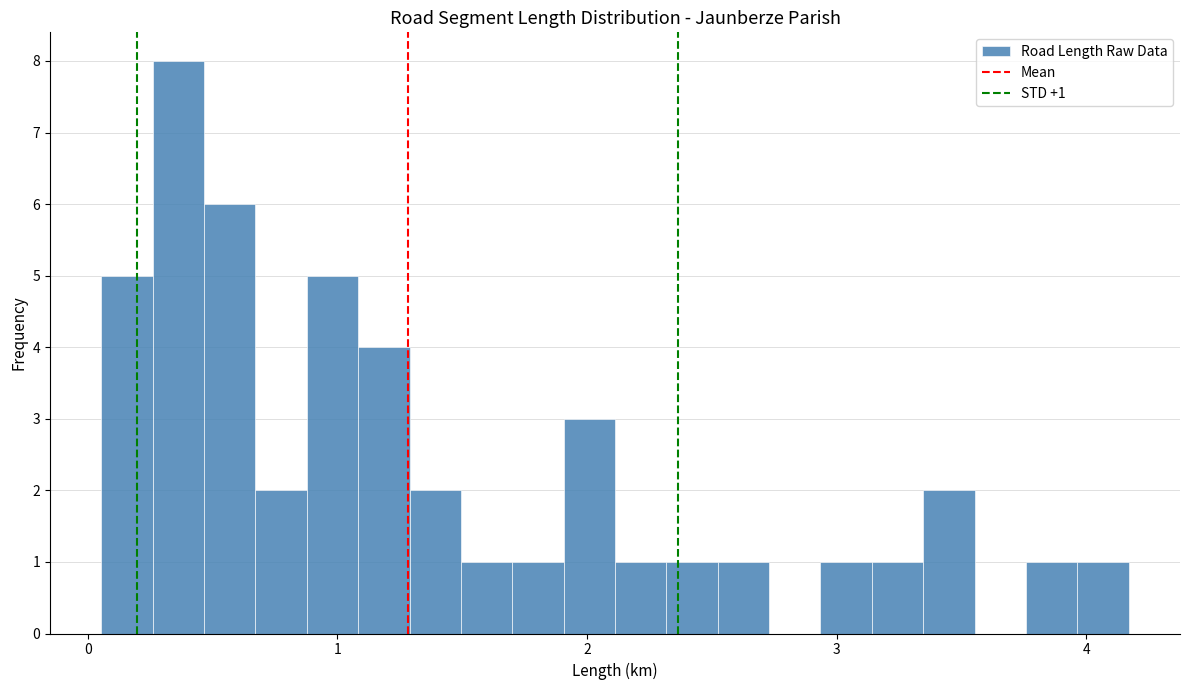

Around what value on the x-axis is the tallest bar? Give the approximate position of its centre, as read against the axis.

0.4